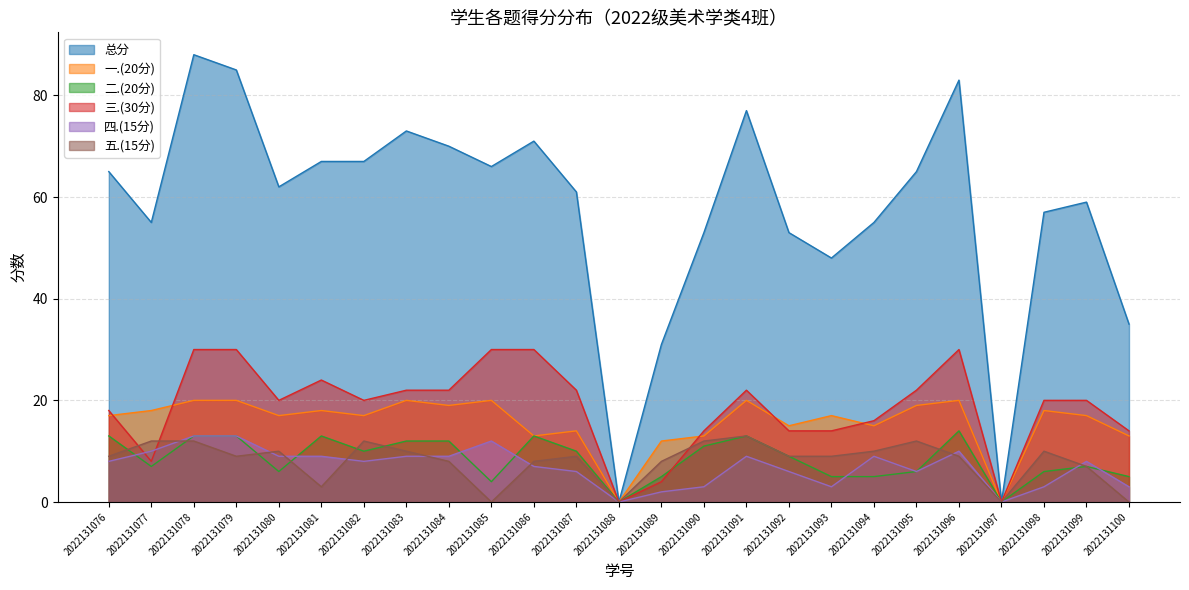

True or false: 总分 has a value of 53 at 2022131090.

True